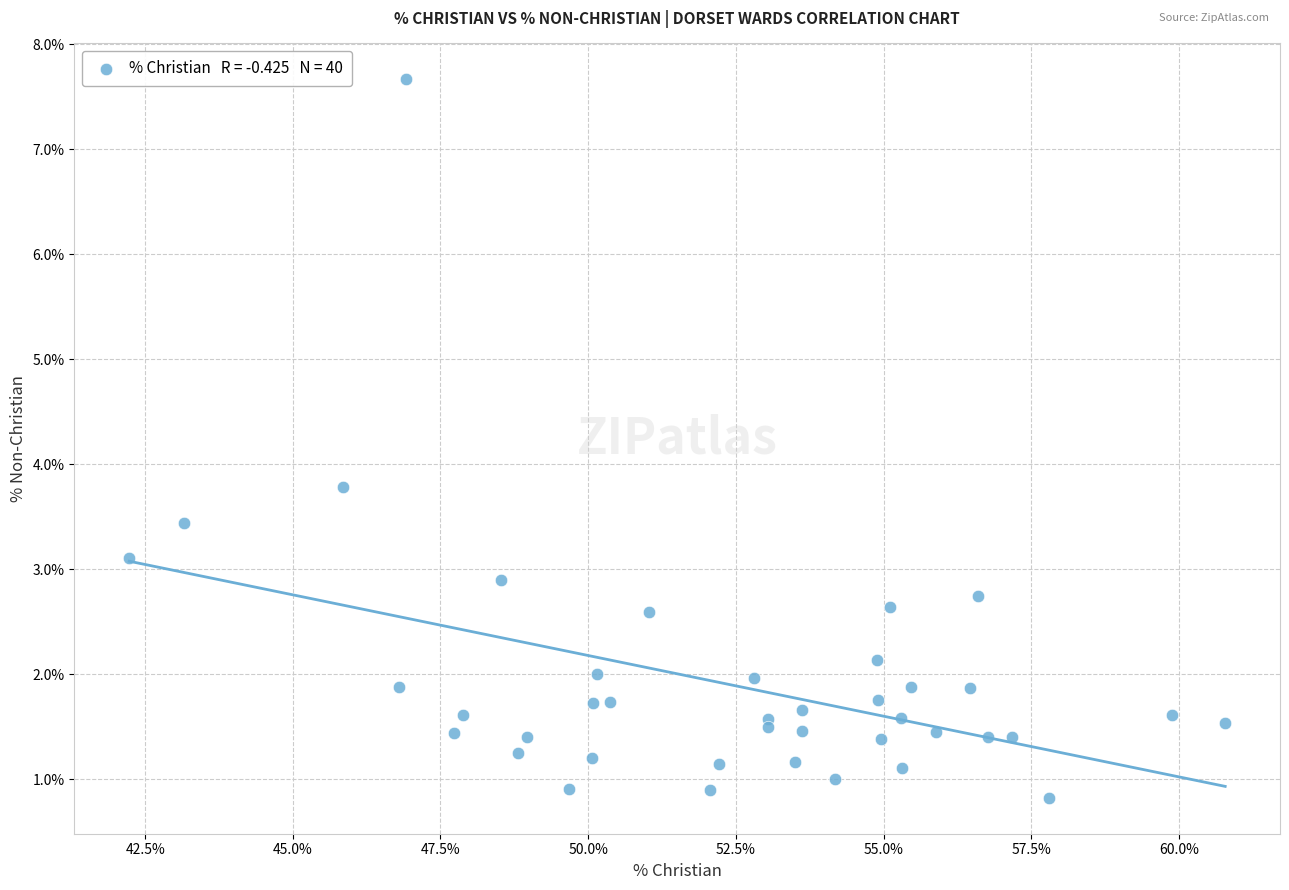

What Y value in the scatter plot is closest to 4?

3.8